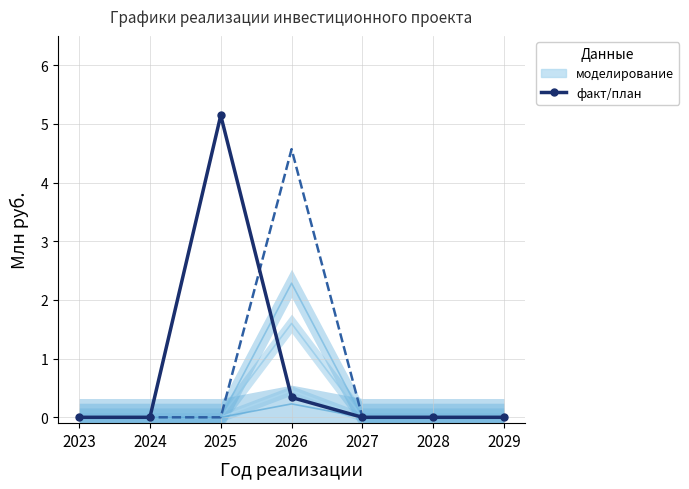

True or false: Освоение (Plan) has a value of -2.6 at 2025.

False